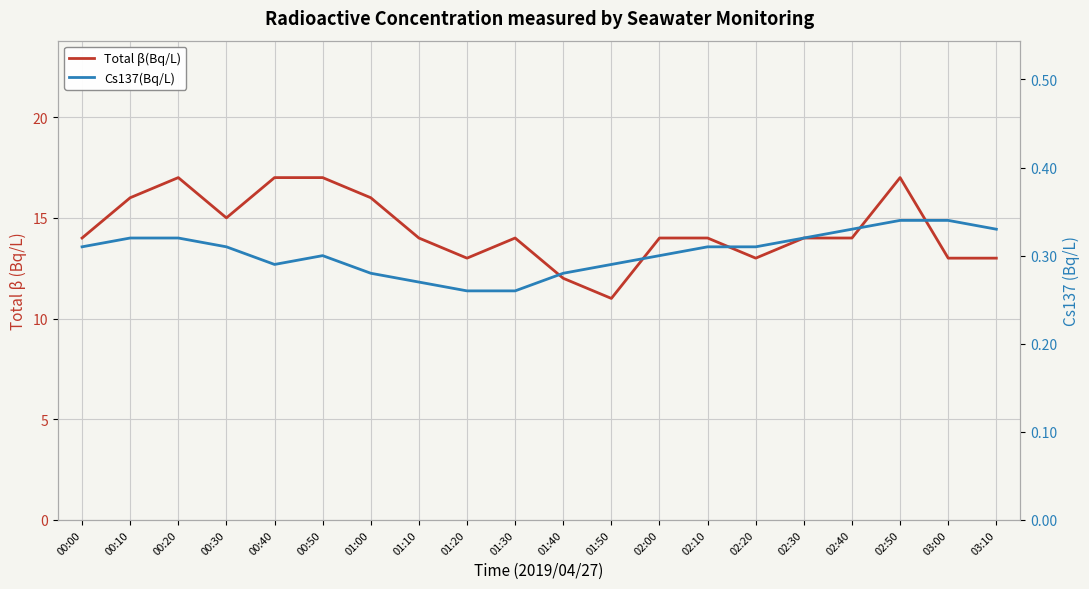

What is the maximum value shown in the chart?

17.0